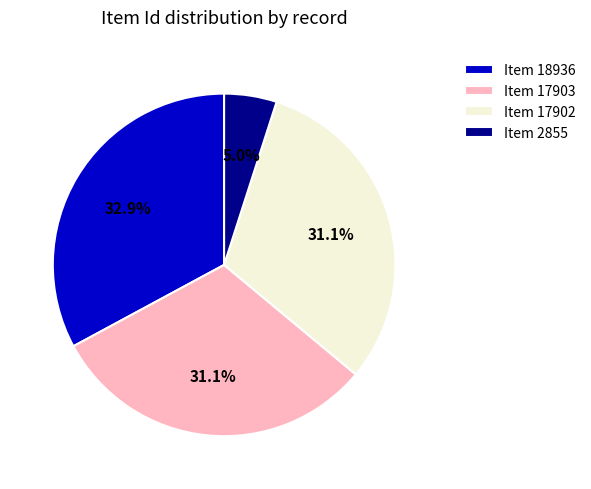

Between Item 18936 and Item 17902, which is larger?

Item 18936